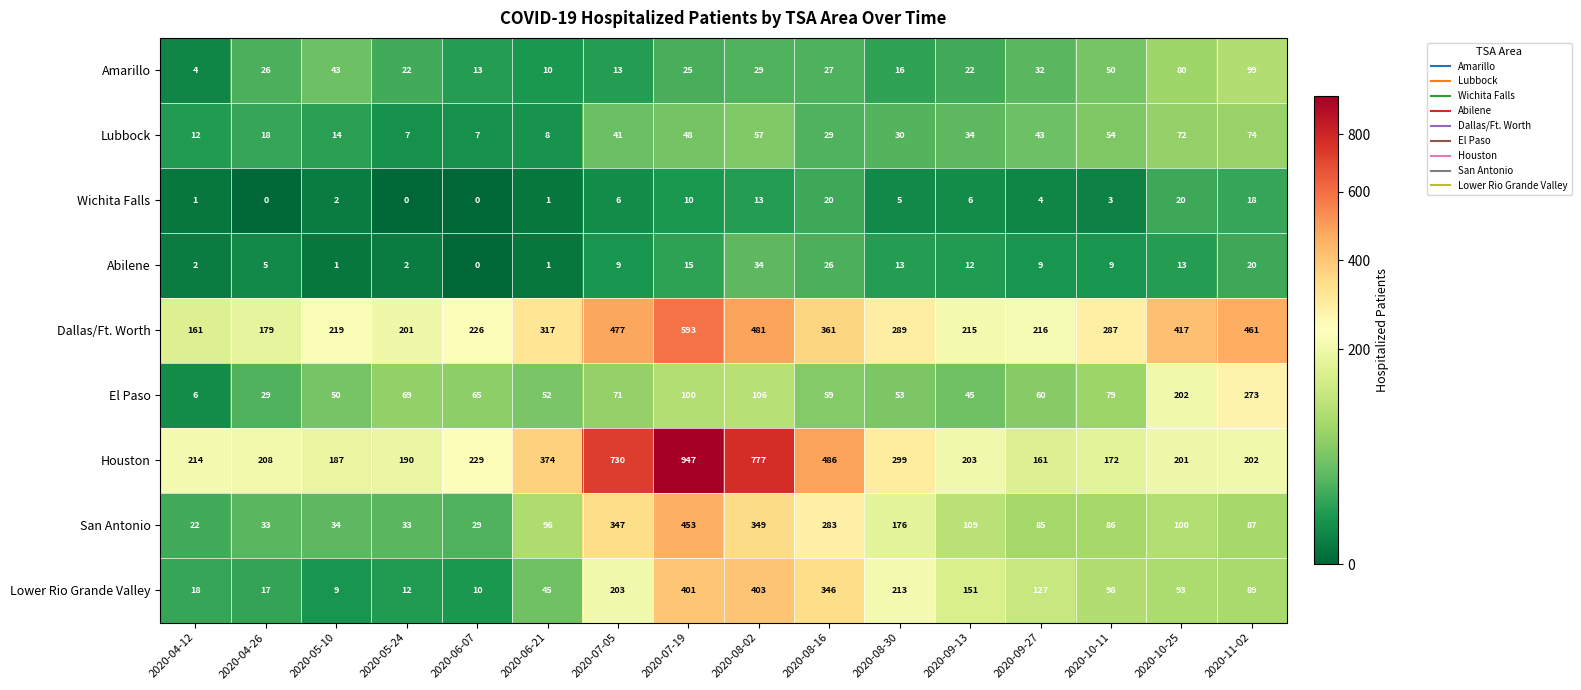

How many distinct data groups are displayed?

9